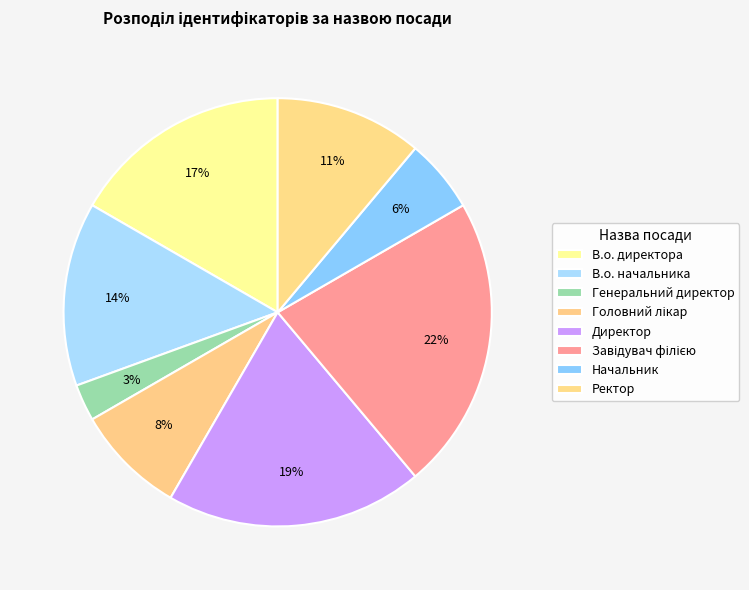

How many segments does this pie chart have?

8